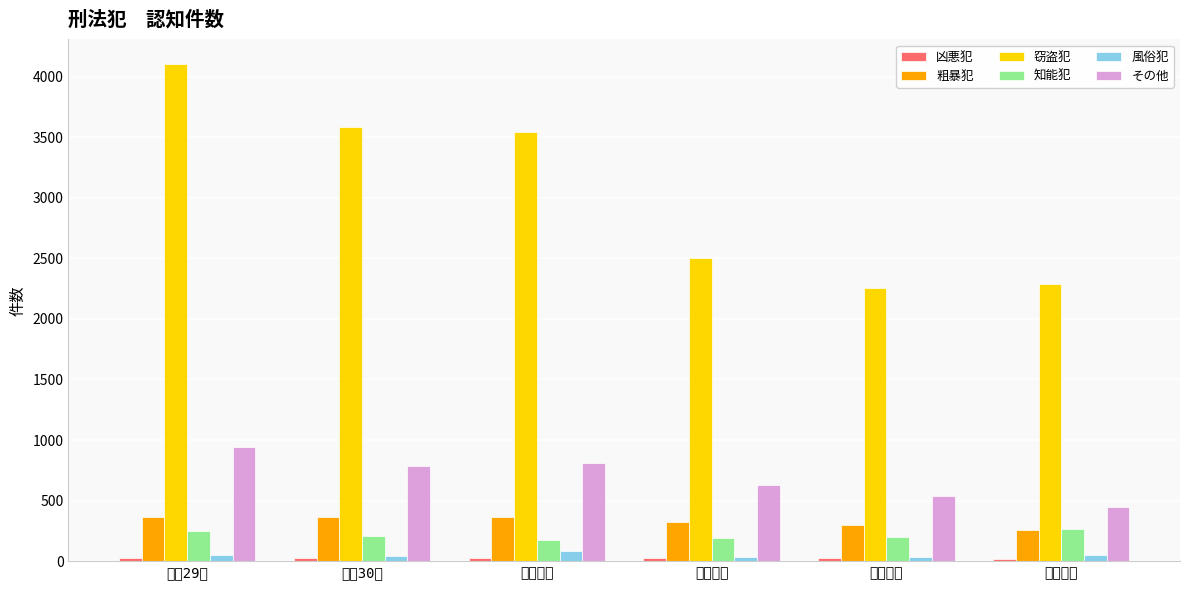

What is the lowest value of the その他 series?

450